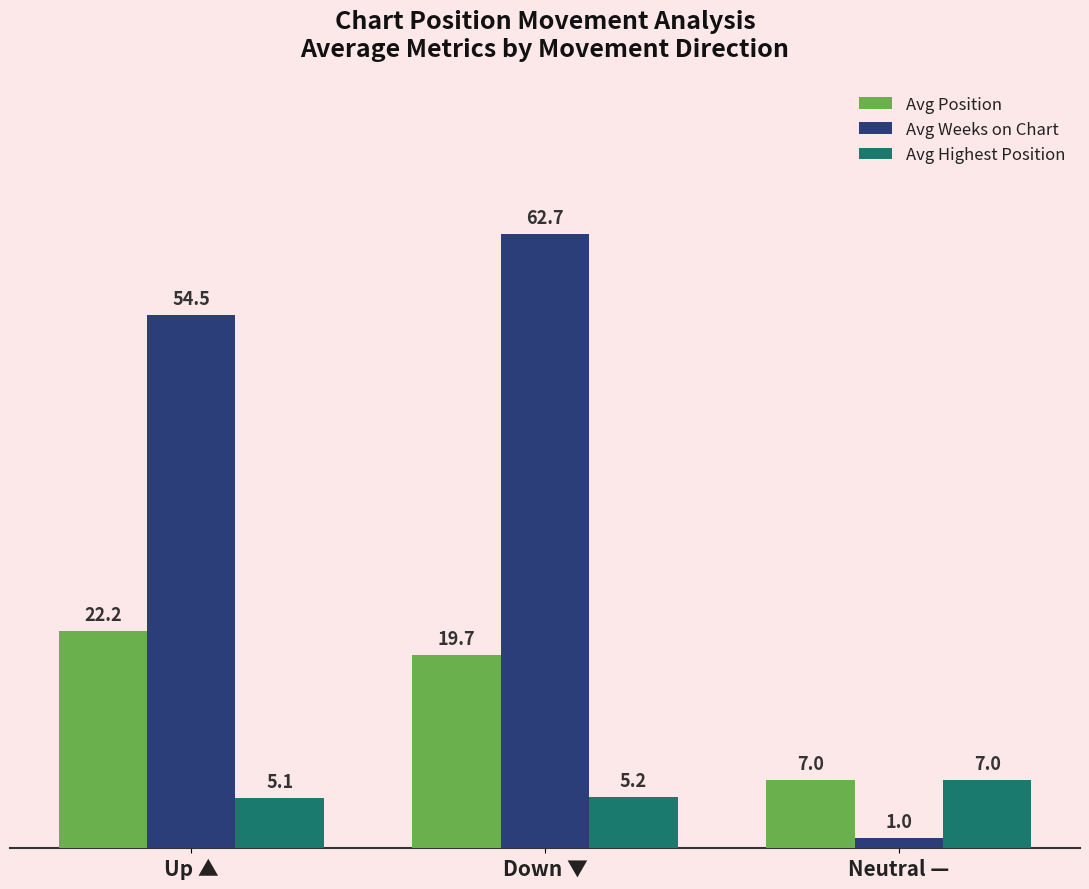

Is it true that Avg Highest Position equals 7.0 at Neutral —?

True